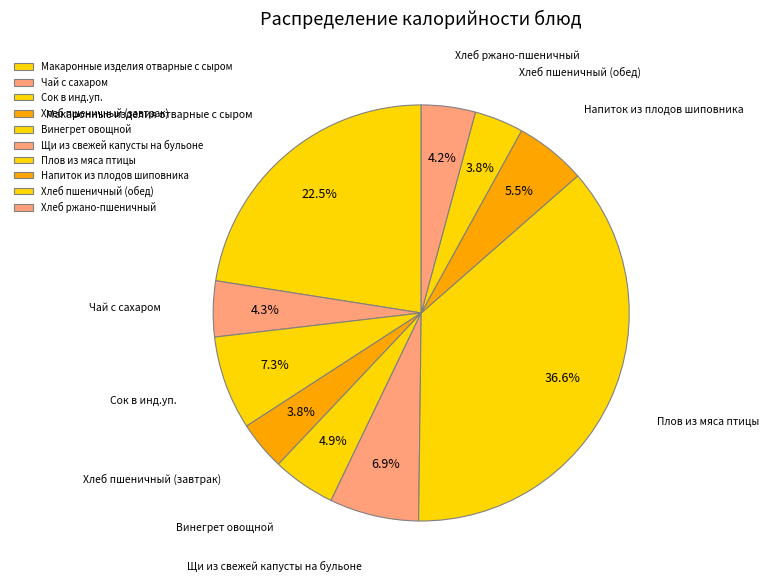

What portion of the pie excludes Сок в инд.уп.?

92.7%